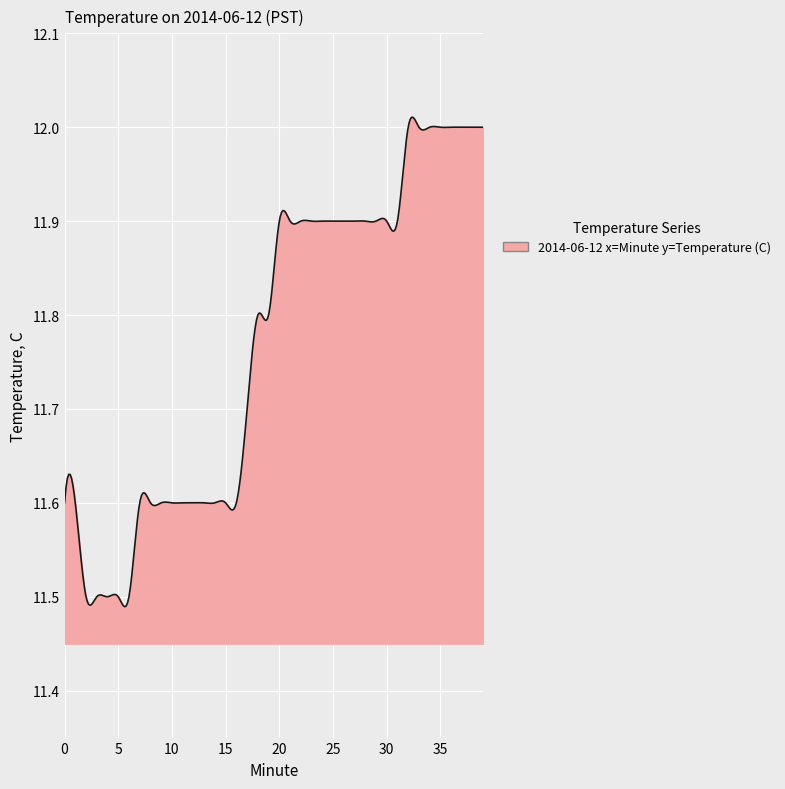

True or false: there are more than 0 points higher than both neighbors.

True